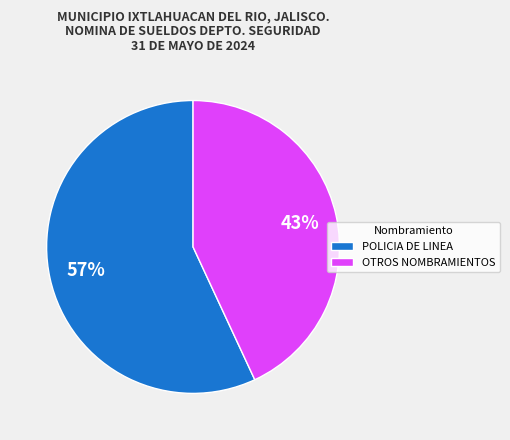

To the nearest percent, what is the average slice percentage?

50%